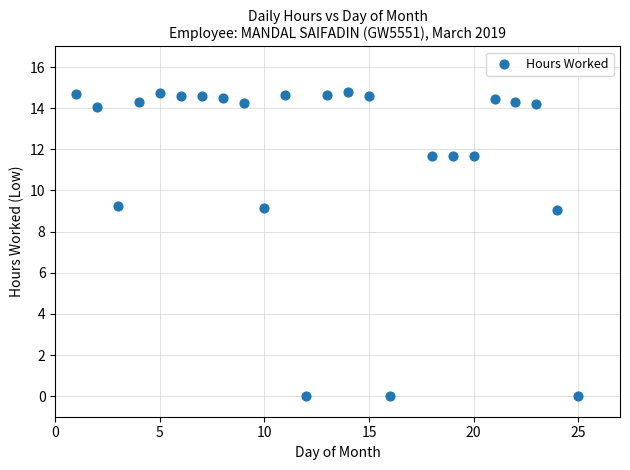

What is the range of X values (max minus min)?

24.0